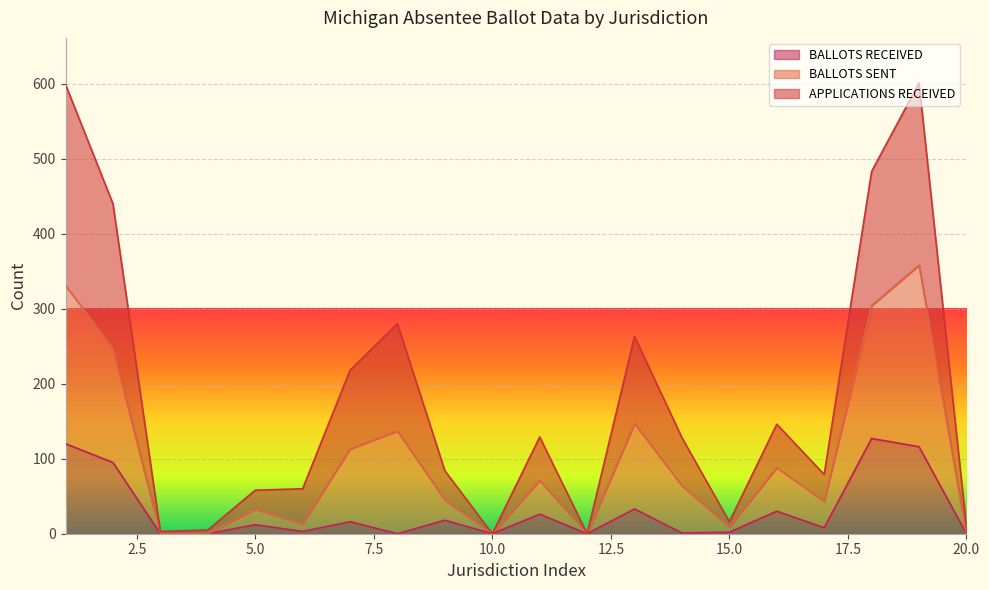

How many data points in BALLOTS SENT are above 64?

9